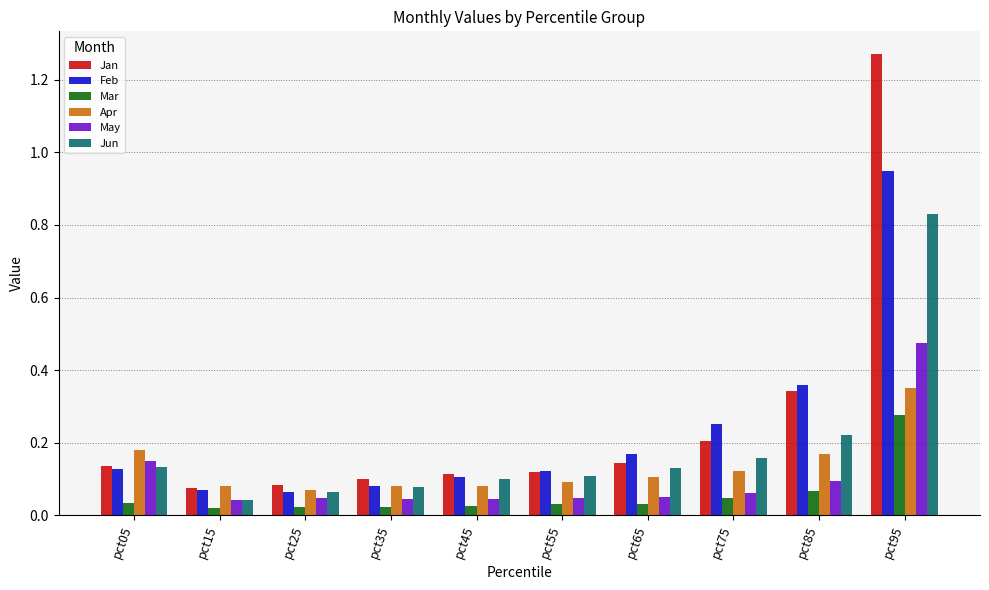

At pct65, list the series in order from largest to smallest.

Feb, Jan, Jun, Apr, May, Mar